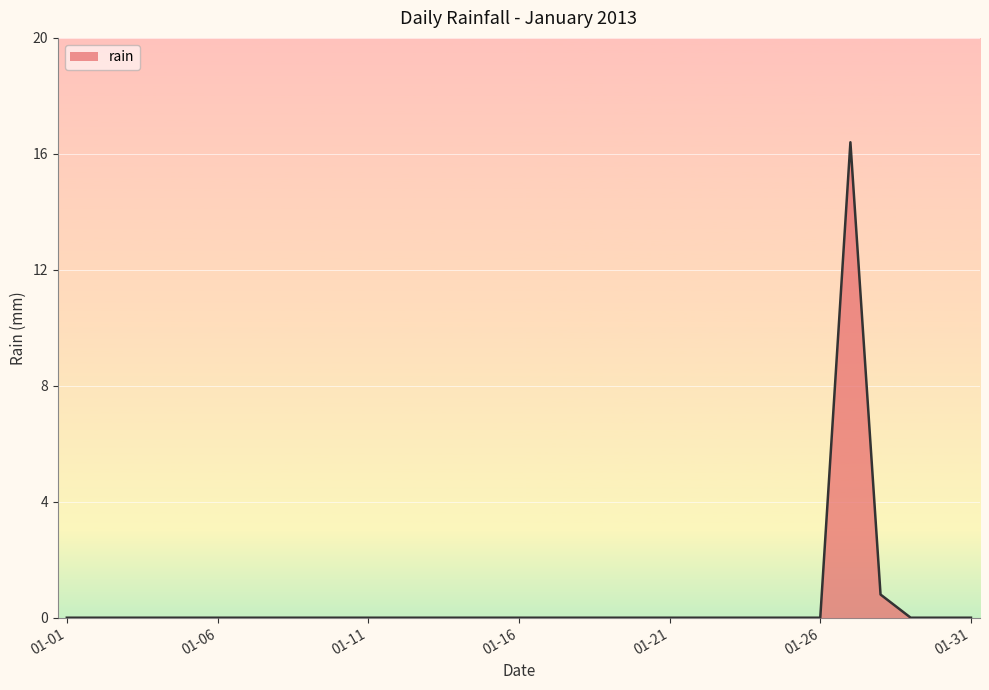

How many lines are shown in the chart?

1